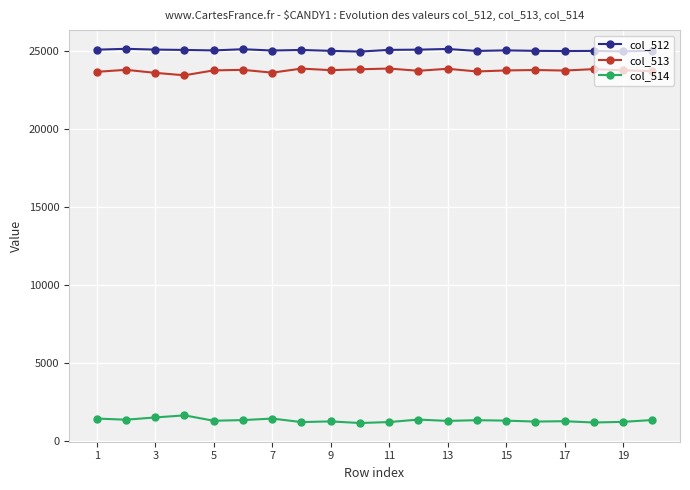

How many lines are shown in the chart?

3